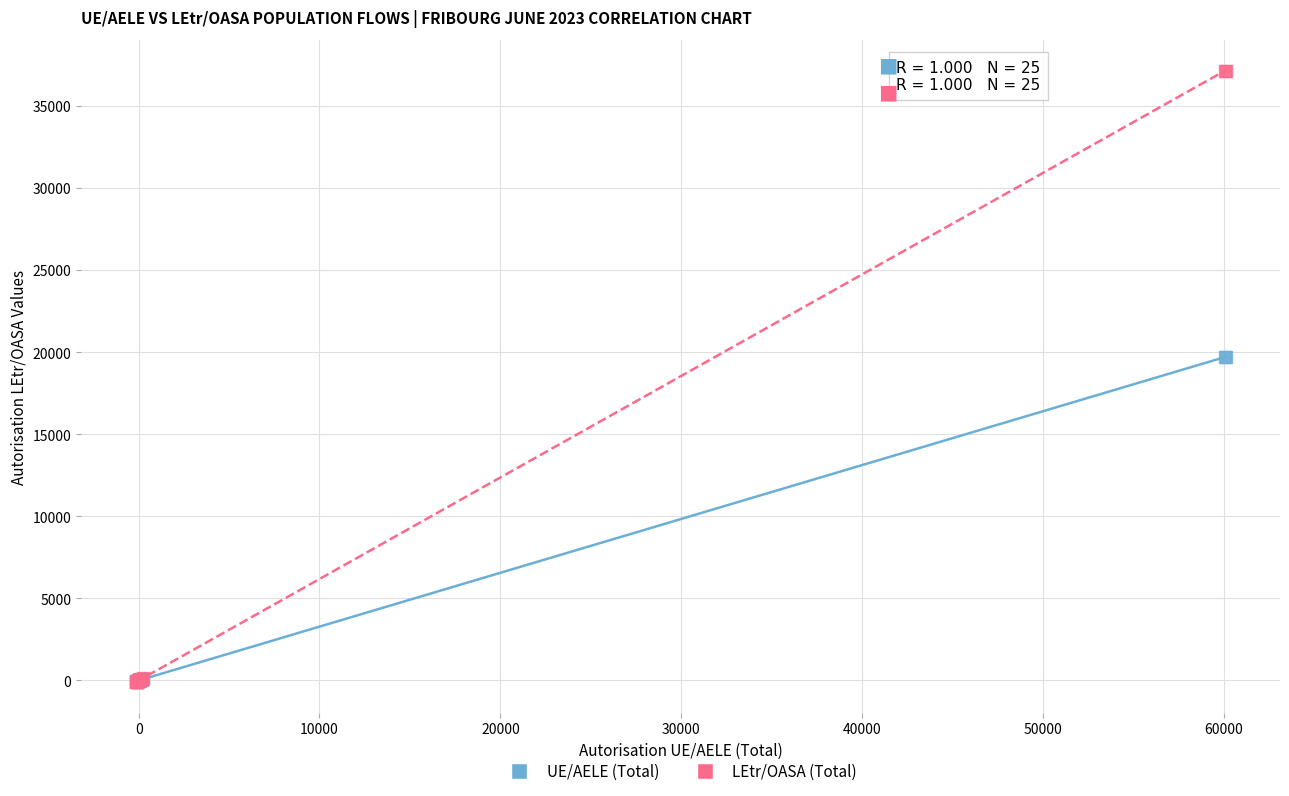

Which series has the widest spread of Y values?

LEtr/OASA (Total)